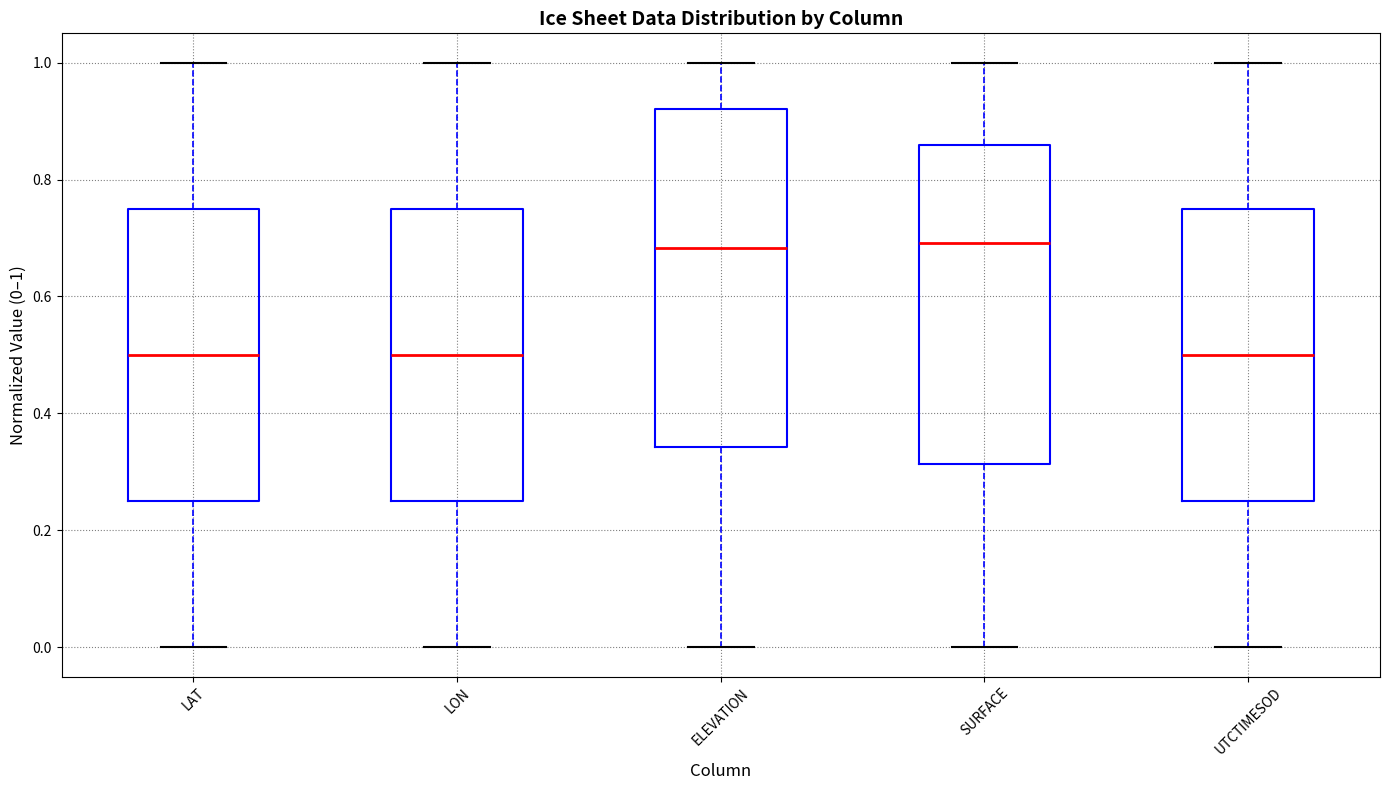

Which box is the tallest, from its lower edge to its upper edge?

ELEVATION